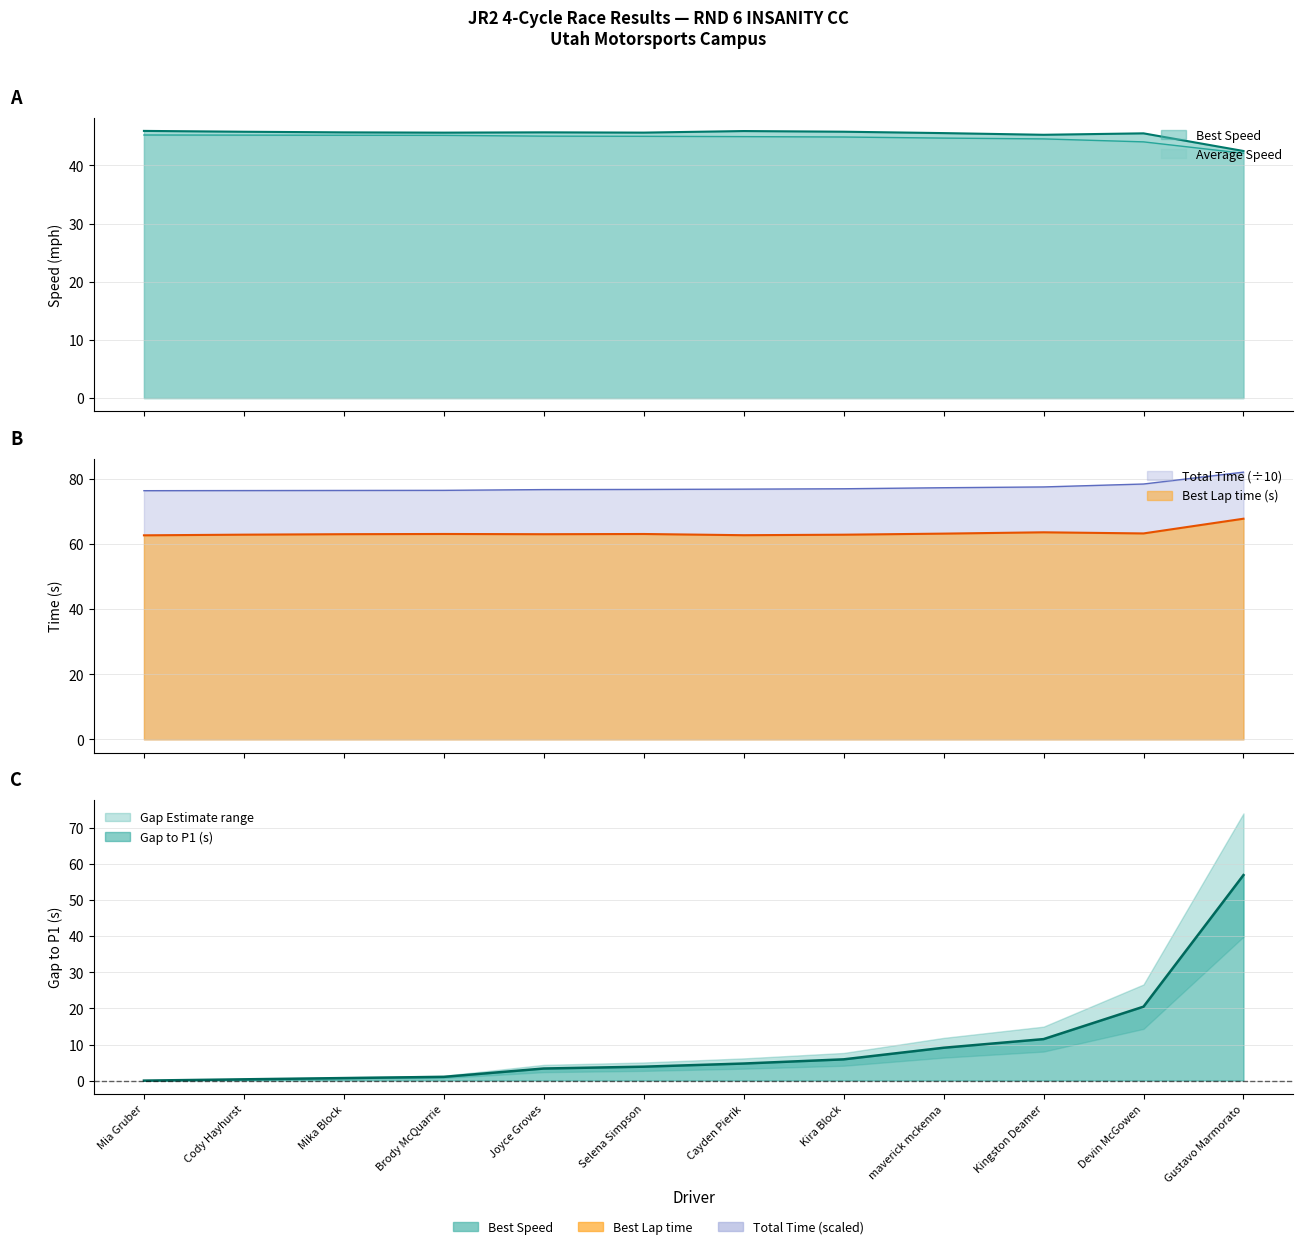

What is the sum of all Best Speed values?

544.8